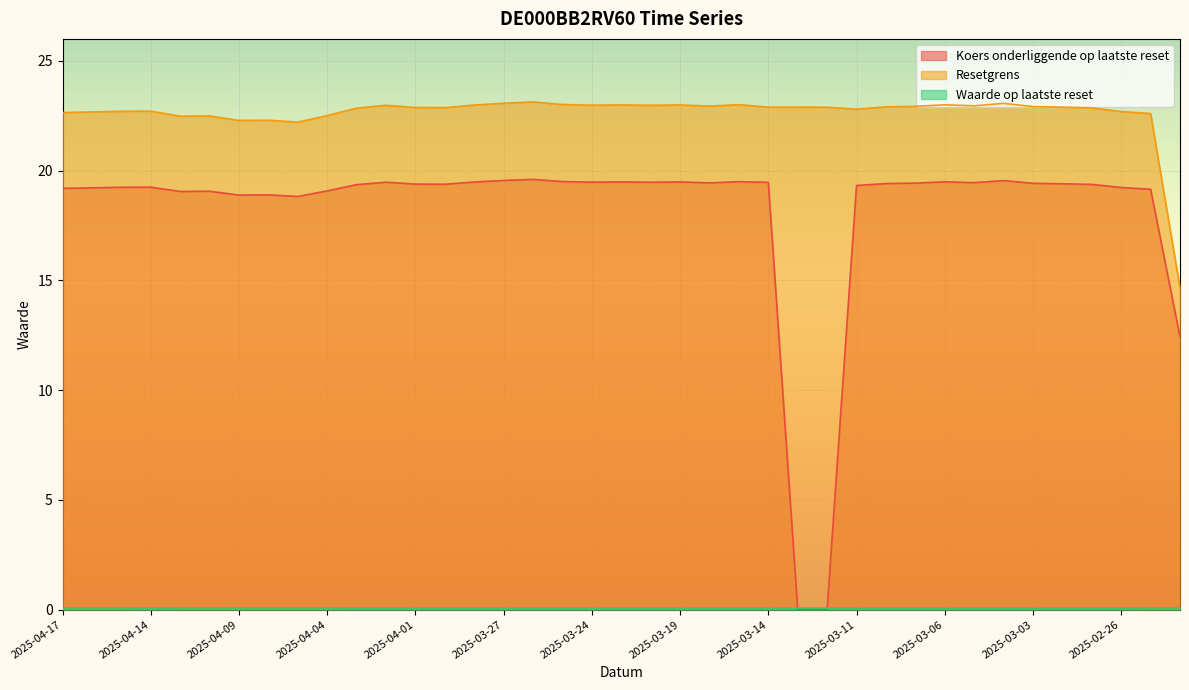

What position from the left is 2025-03-24?

19